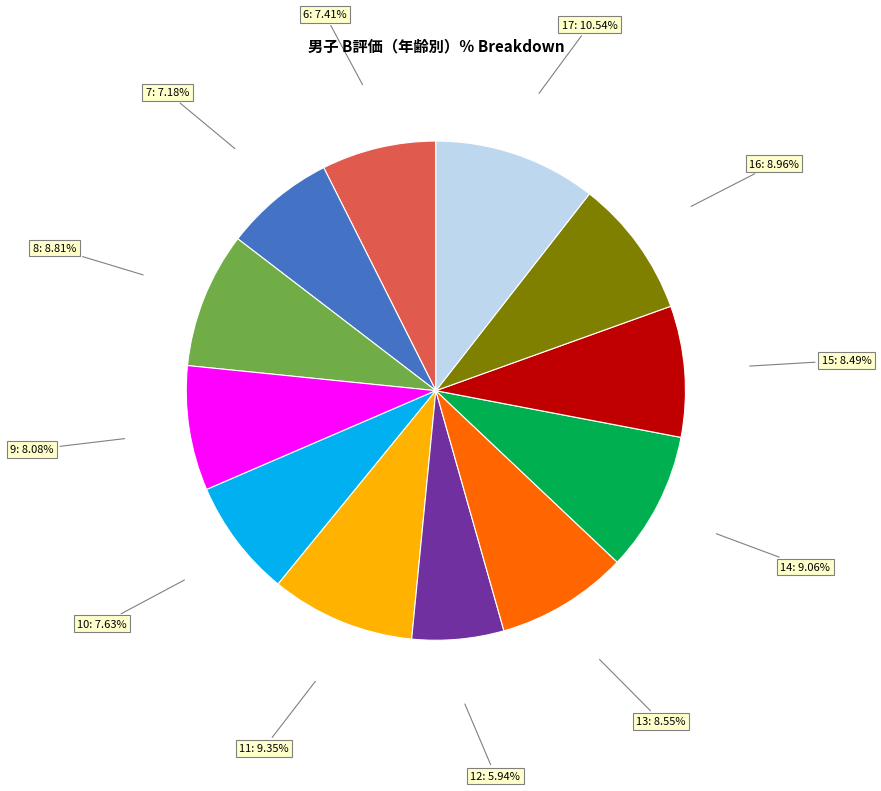

Does any single category account for the majority?

No